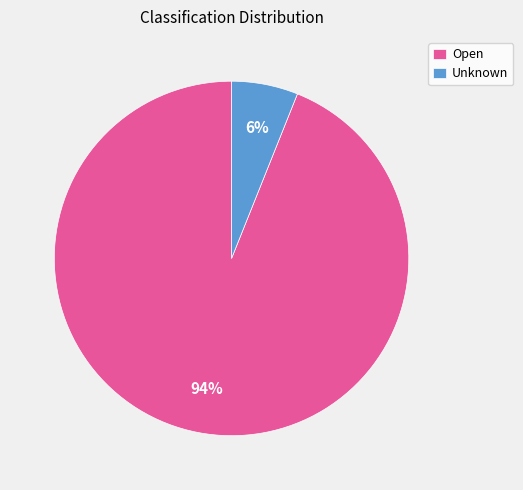

True or false: Open accounts for 88% of the total.

False